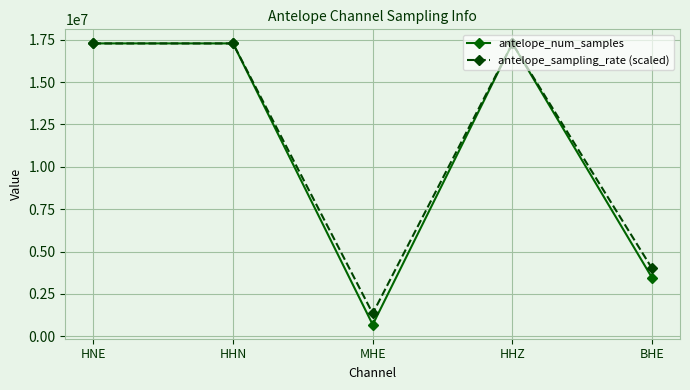

Which series has the largest total across all categories?

antelope_sampling_rate (scaled)